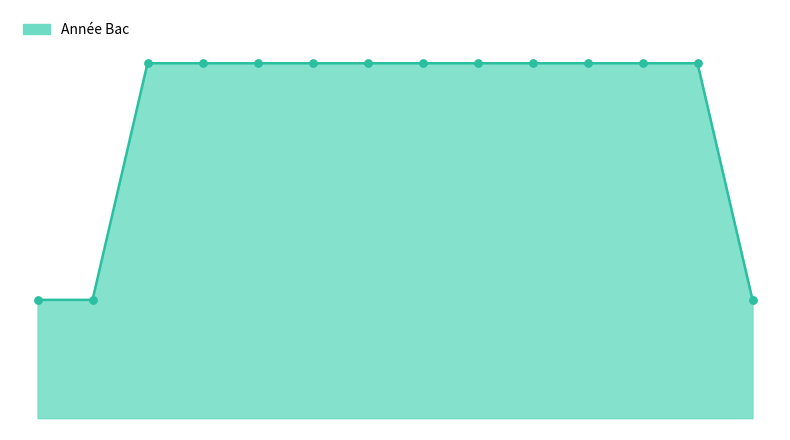

Is this an area chart (filled region under the line)?

Yes